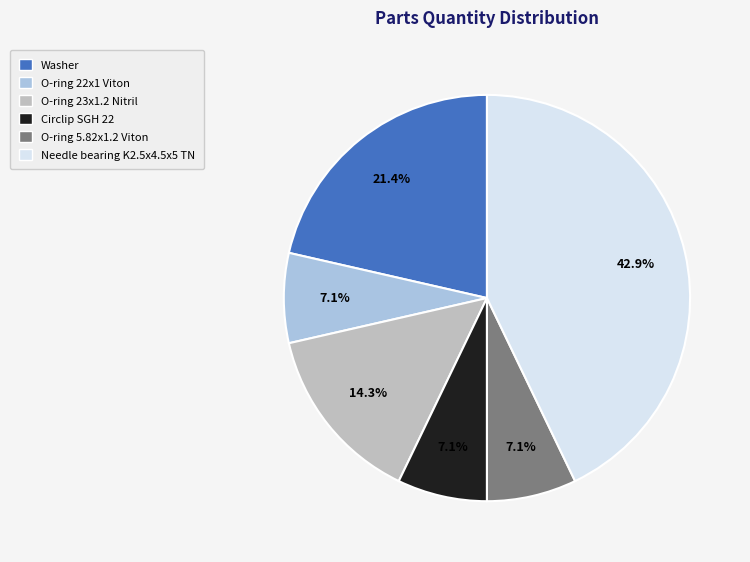

Do Circlip SGH 22 and O-ring 23x1.2 Nitril together represent more than half of the pie?

No